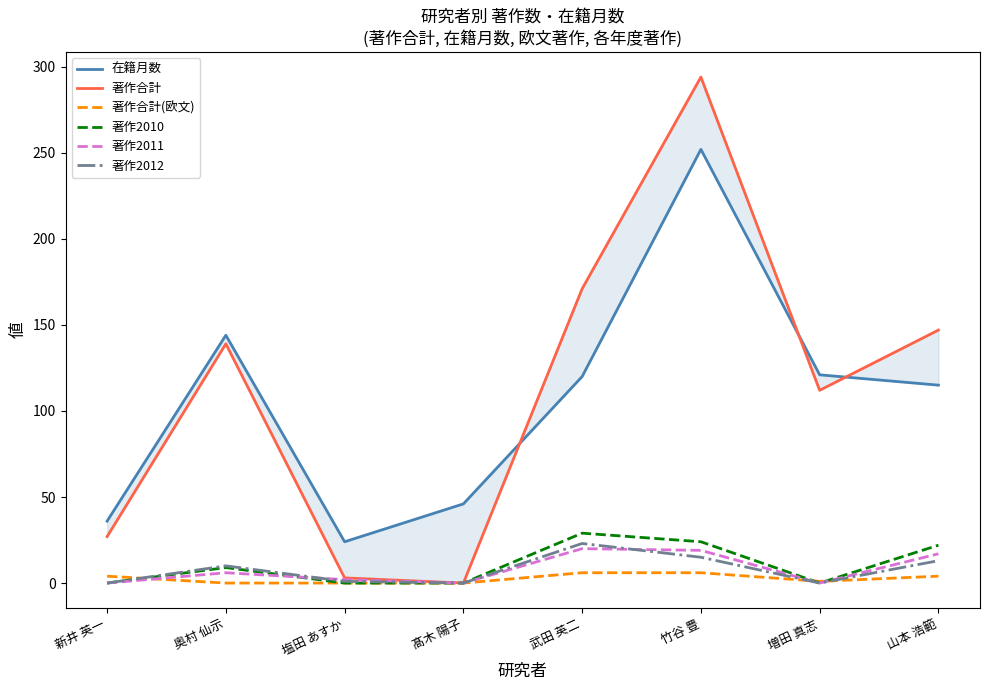

Rank the series by their maximum value, from lowest to highest.

著作合計(欧文), 著作2011, 著作2012, 著作2010, 在籍月数, 著作合計